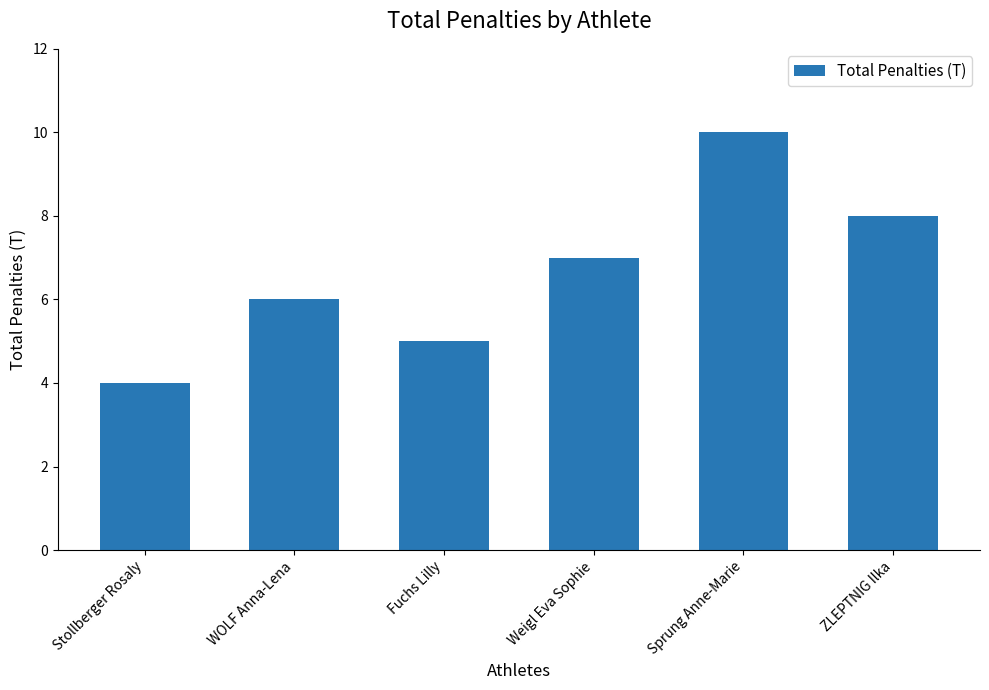

How many distinct data groups are displayed?

1